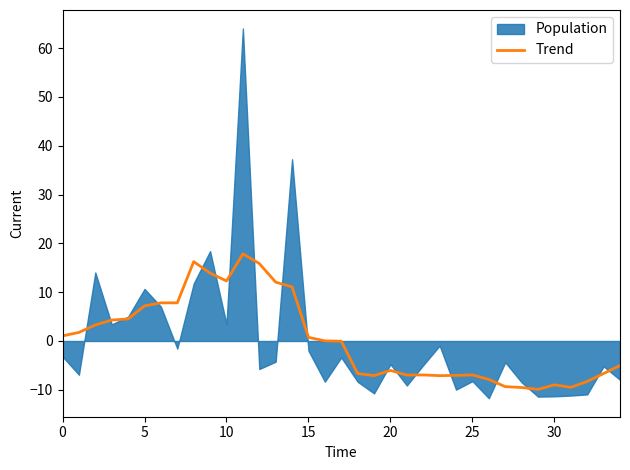

What is the lowest value of the Trend series?

-9.9